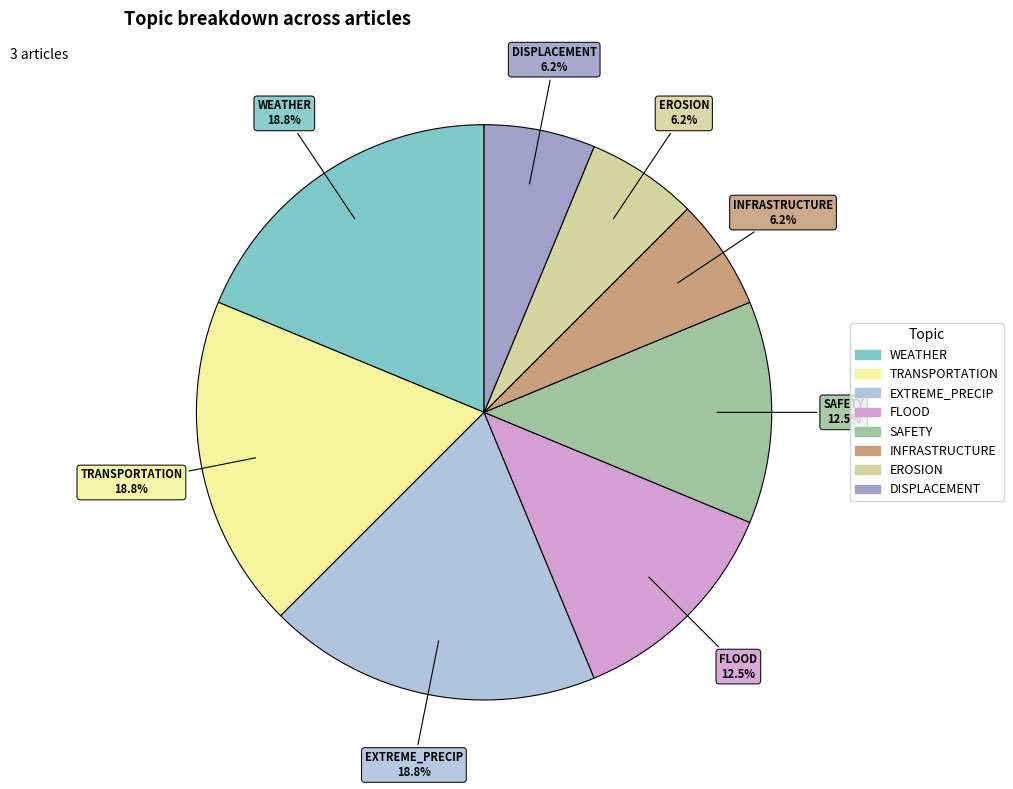

Does TRANSPORTATION represent more than half of the total?

No